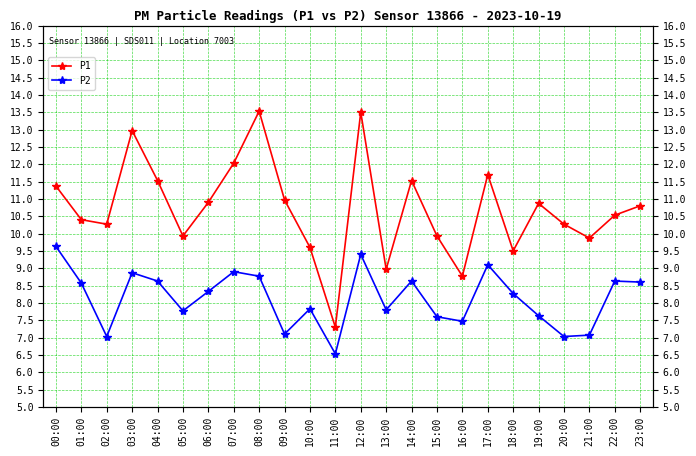

True or false: P1 and P2 cross at least once.

False